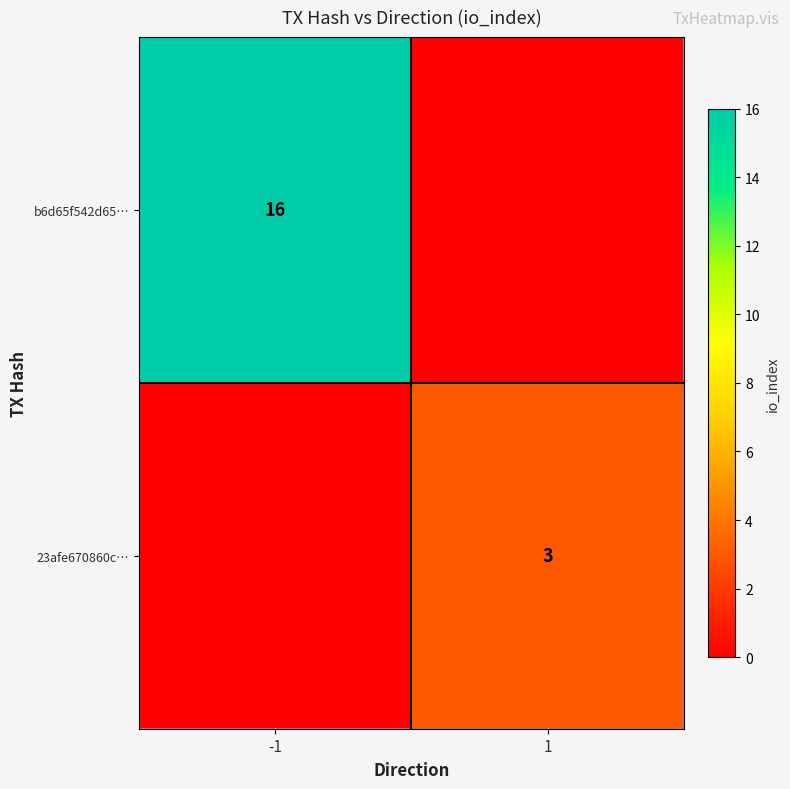

The 23afe670860c… series shows 2 at 1. True or false?

False